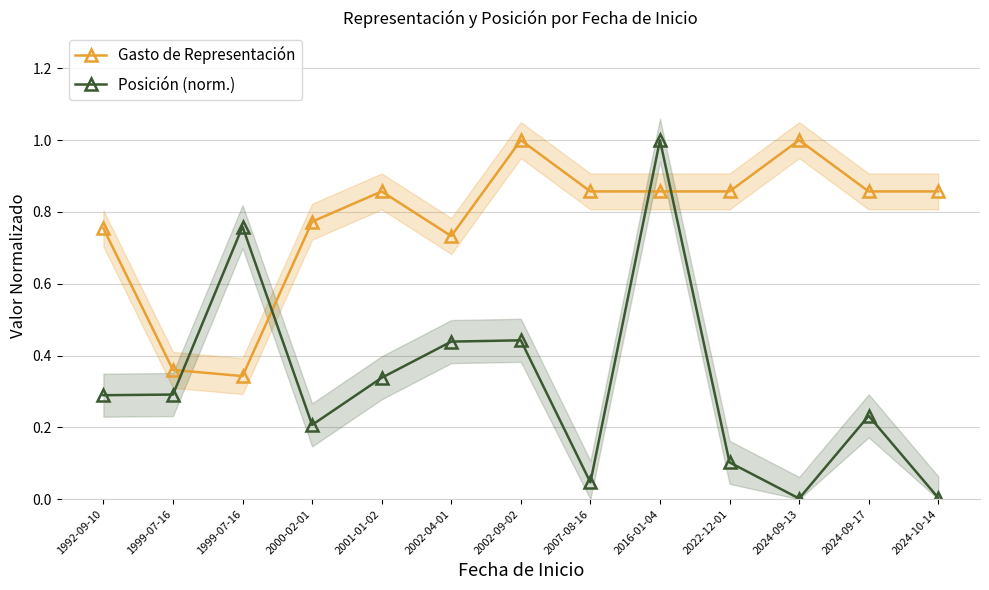

In Gasto de Representación, how many points are higher than both neighbors (excluding endpoints)?

3